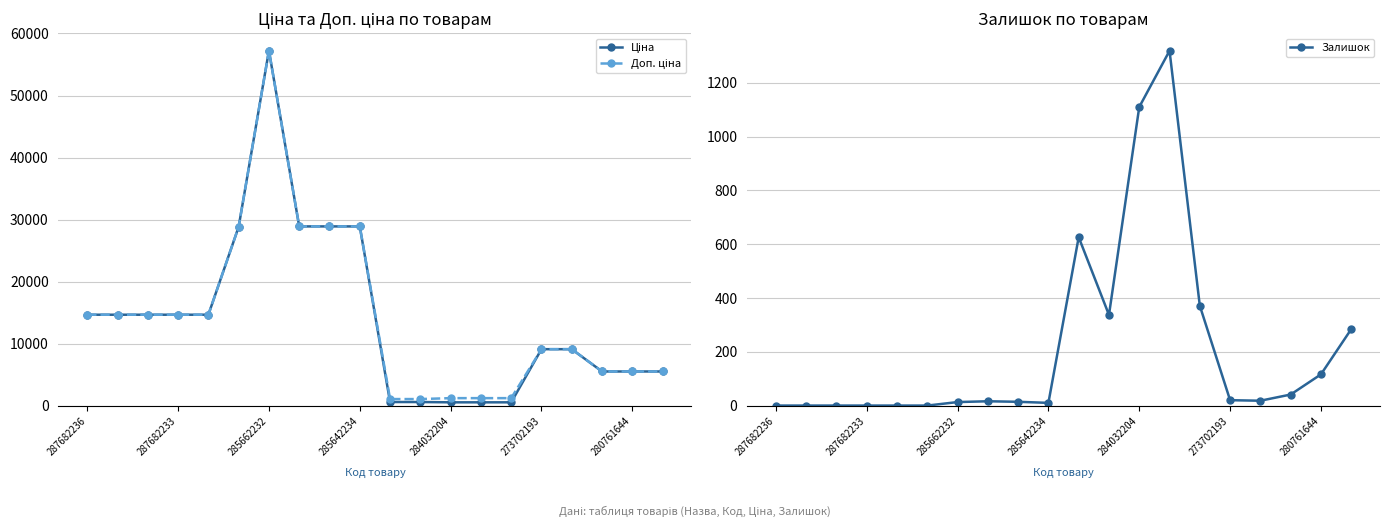

How many lines are shown in the chart?

3